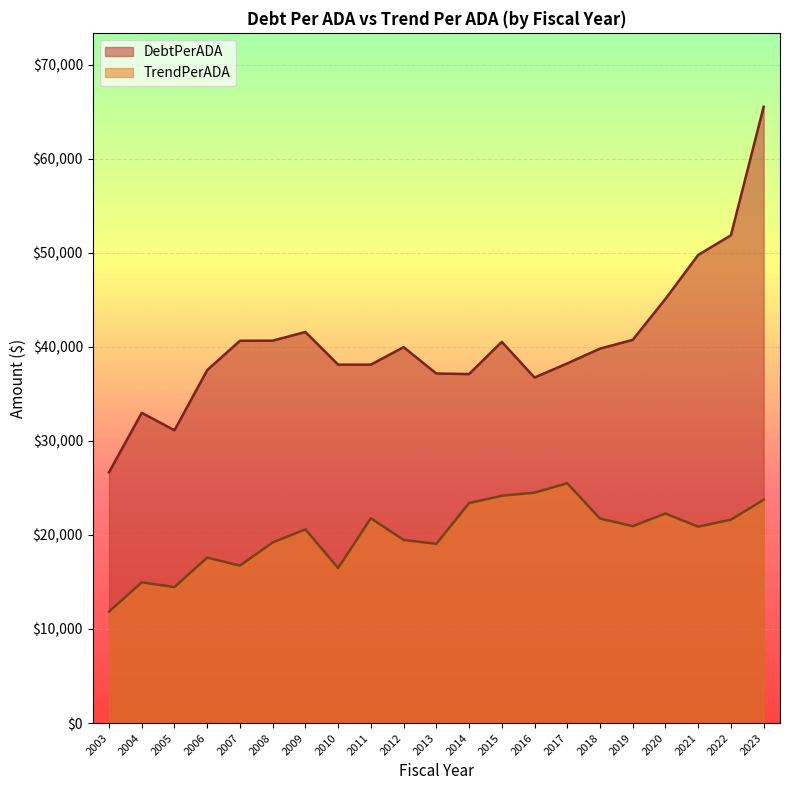

True or false: TrendPerADA has a value of 33757.6 at 2011.

False